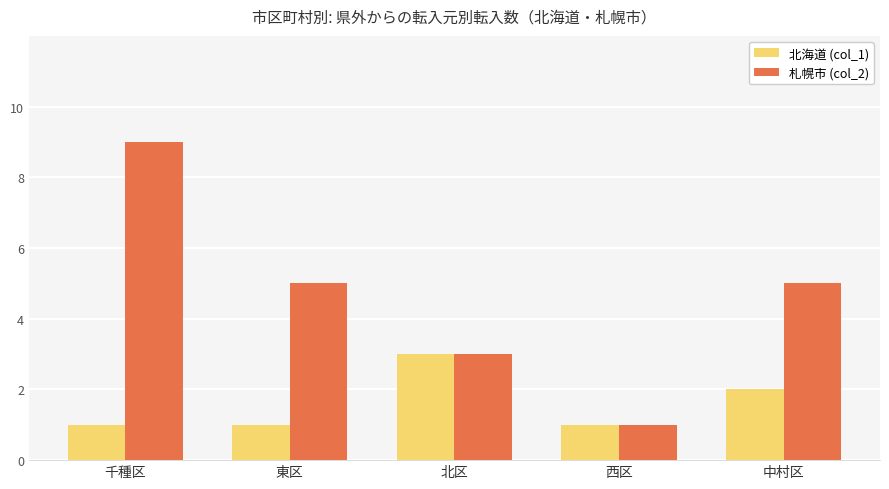

Rank the series by their average value, from highest to lowest.

札幌市 (col_2), 北海道 (col_1)